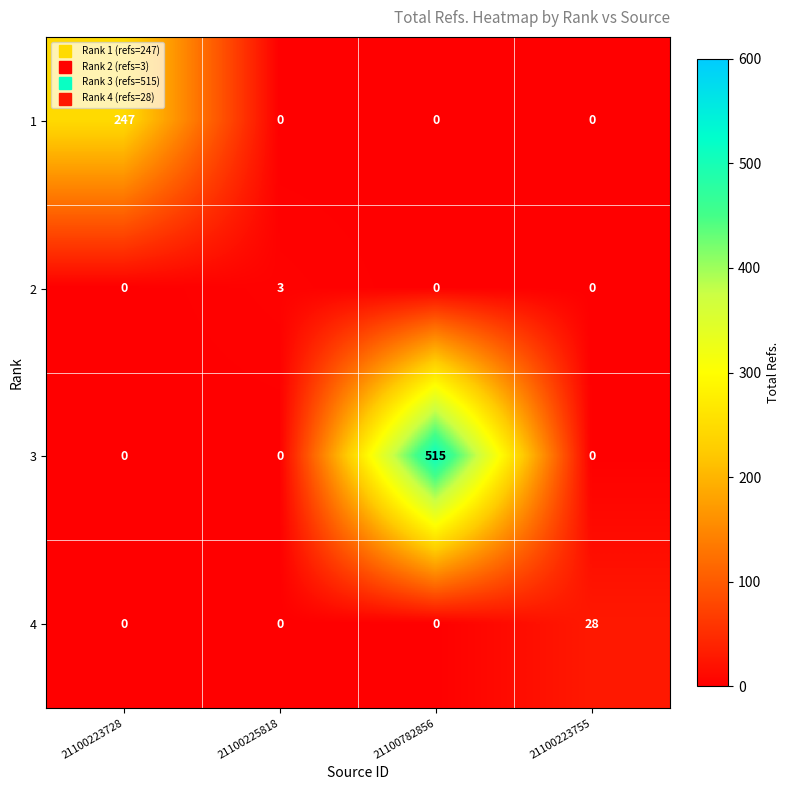

Between 21100223728 and 21100225818, which series saw the biggest shift?

1